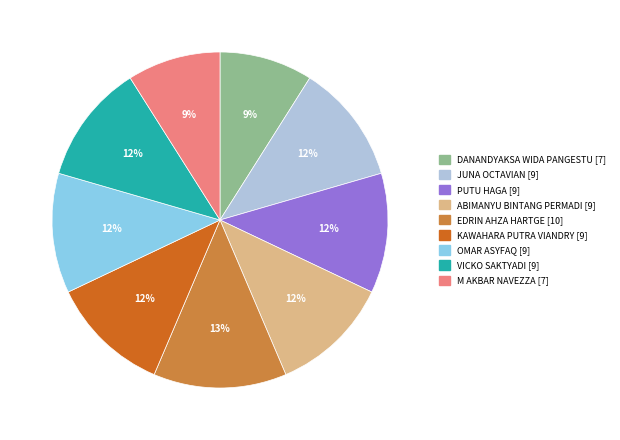

Is it true that ABIMANYU BINTANG PERMADI is 1% of the pie?

False